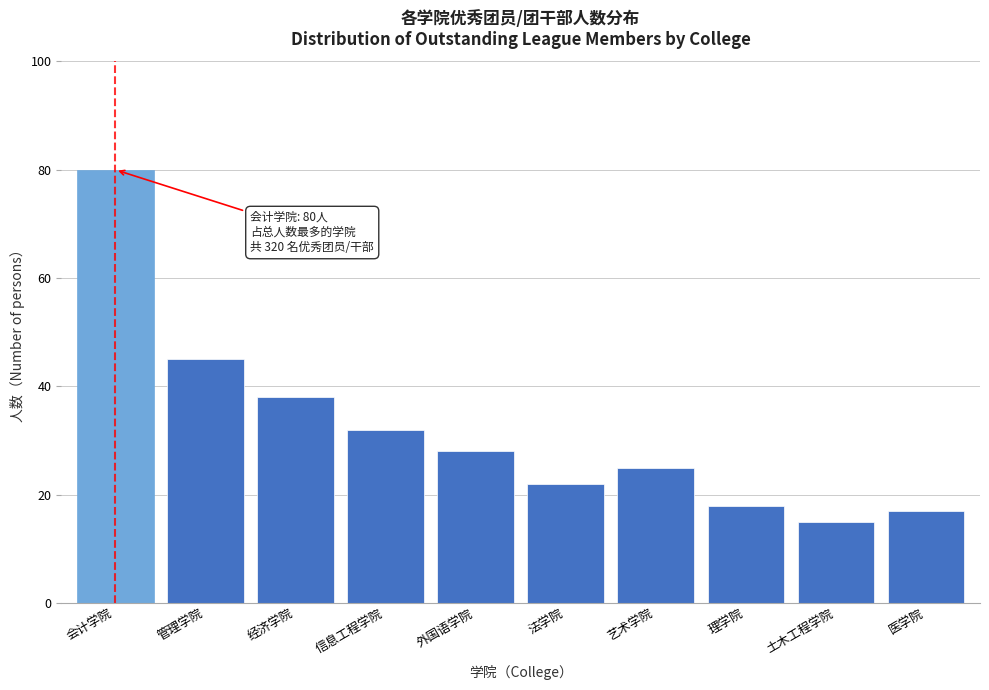

Reading left to right, transcribe all the data shown in this chart.

会计学院=80	管理学院=45	经济学院=38	信息工程学院=32	外国语学院=28	法学院=22	艺术学院=25	理学院=18	土木工程学院=15	医学院=17